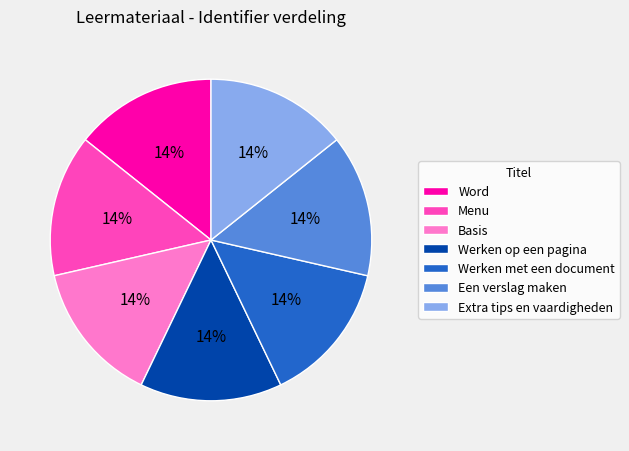

Is there a majority slice in this chart?

No